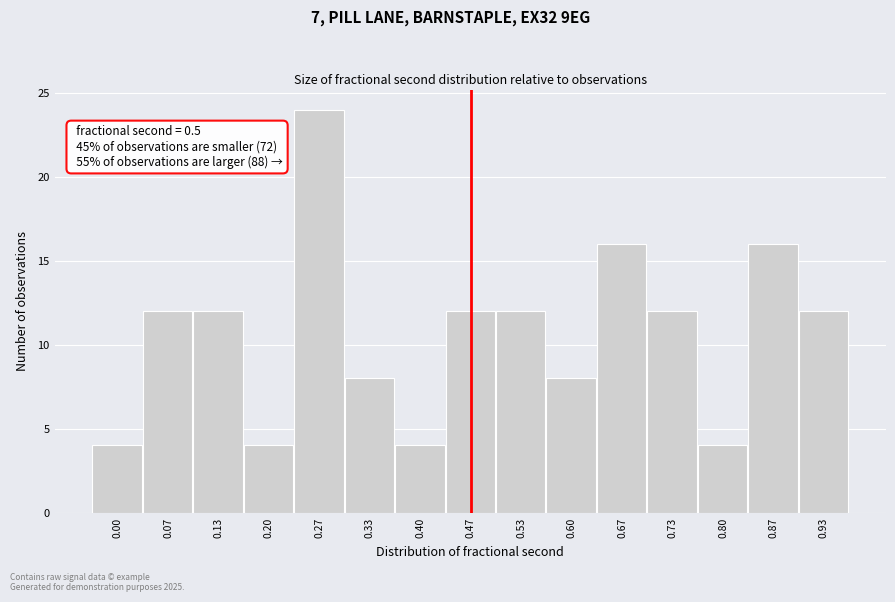

Reading left to right, what are all the values shown in this chart?

0.00=4	0.07=12	0.13=12	0.20=4	0.27=24	0.33=8	0.40=4	0.47=12	0.53=12	0.60=8	0.67=16	0.73=12	0.80=4	0.87=16	0.93=12